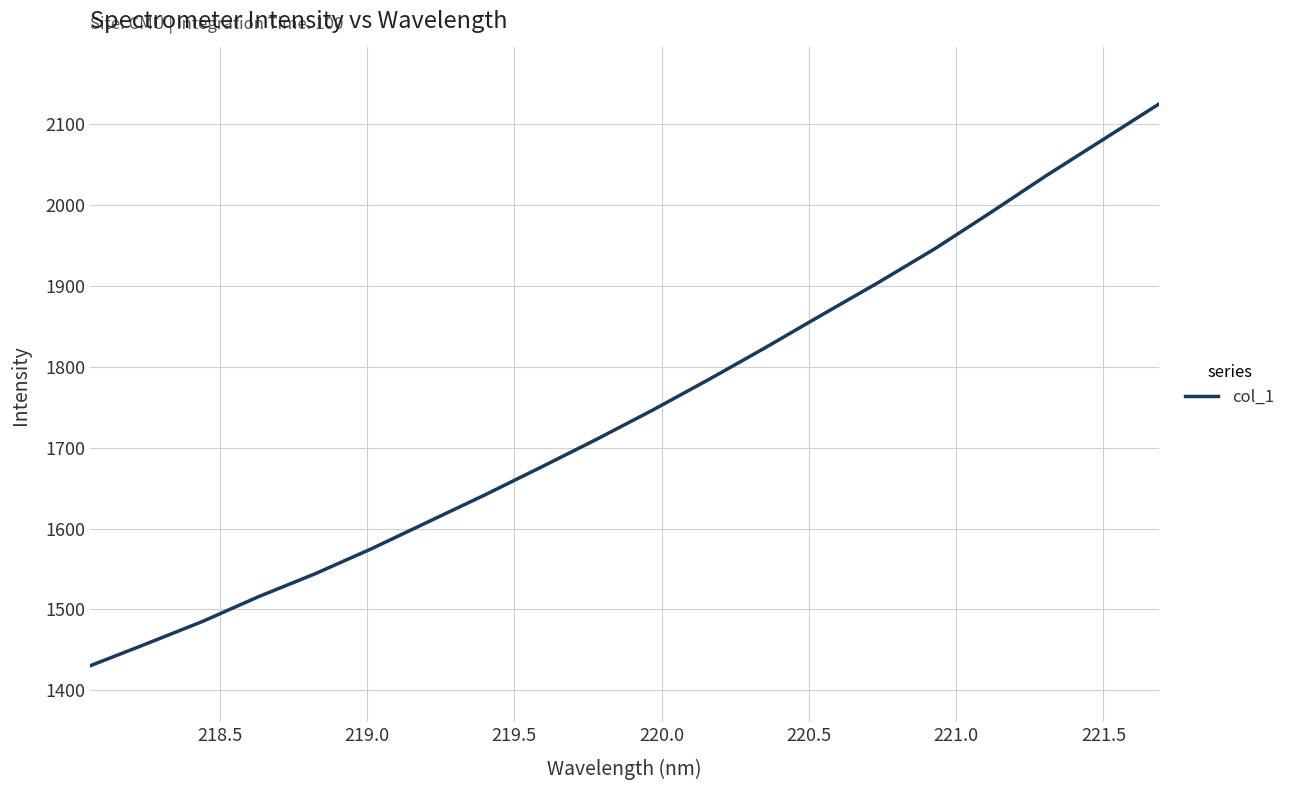

What is the smallest value displayed?

1430.3